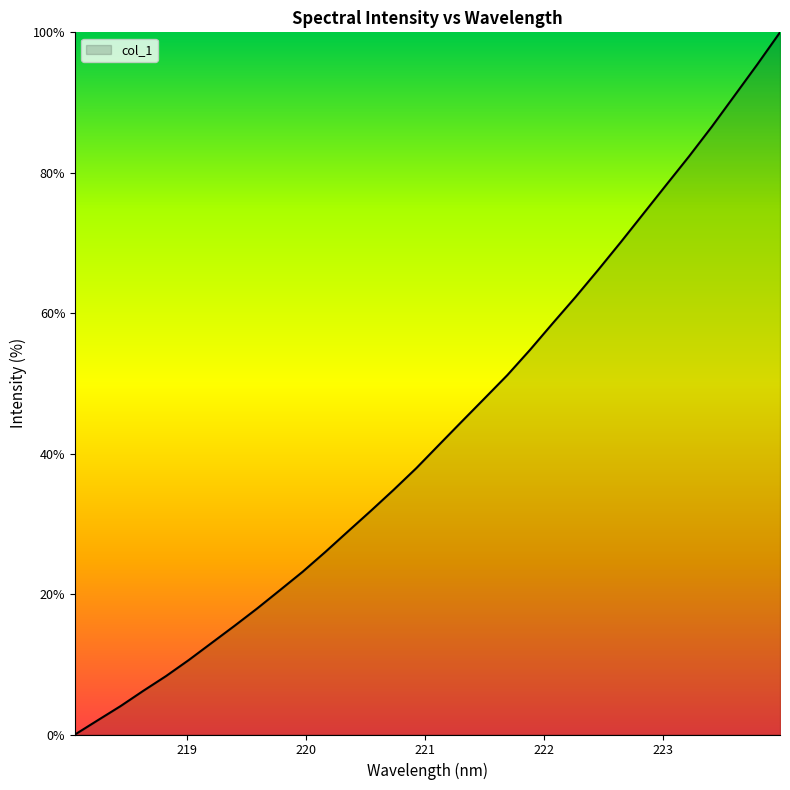

What is the difference between the maximum and minimum values?

100.0